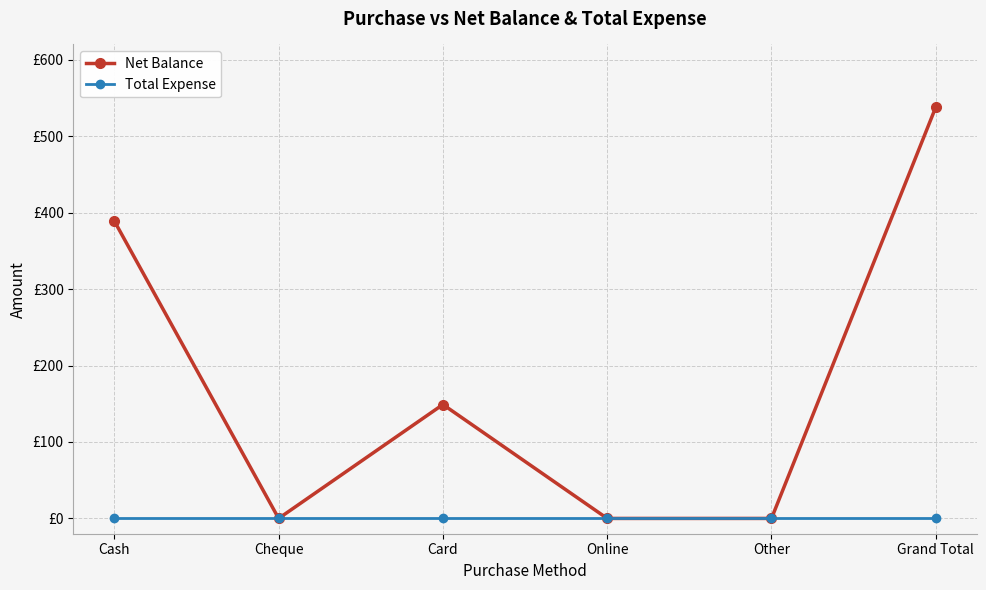

True or false: Net Balance and Total Expense cross at least once.

False